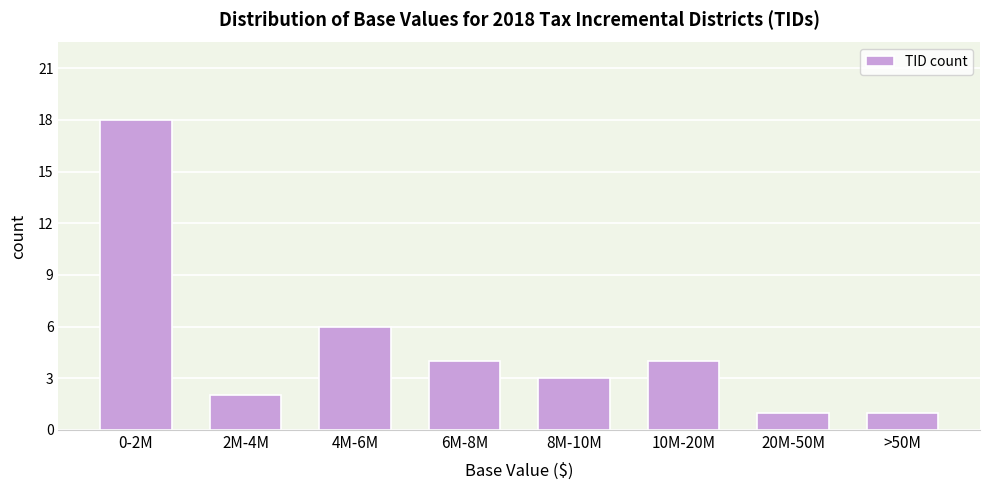

Reading left to right, list all the values displayed in this chart.

0-2M=18	2M-4M=2	4M-6M=6	6M-8M=4	8M-10M=3	10M-20M=4	20M-50M=1	>50M=1